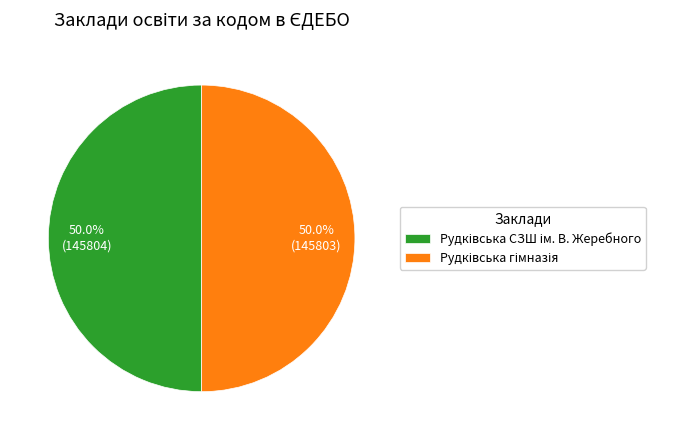

What is the smallest slice in the pie chart?

Рудківська гімназія